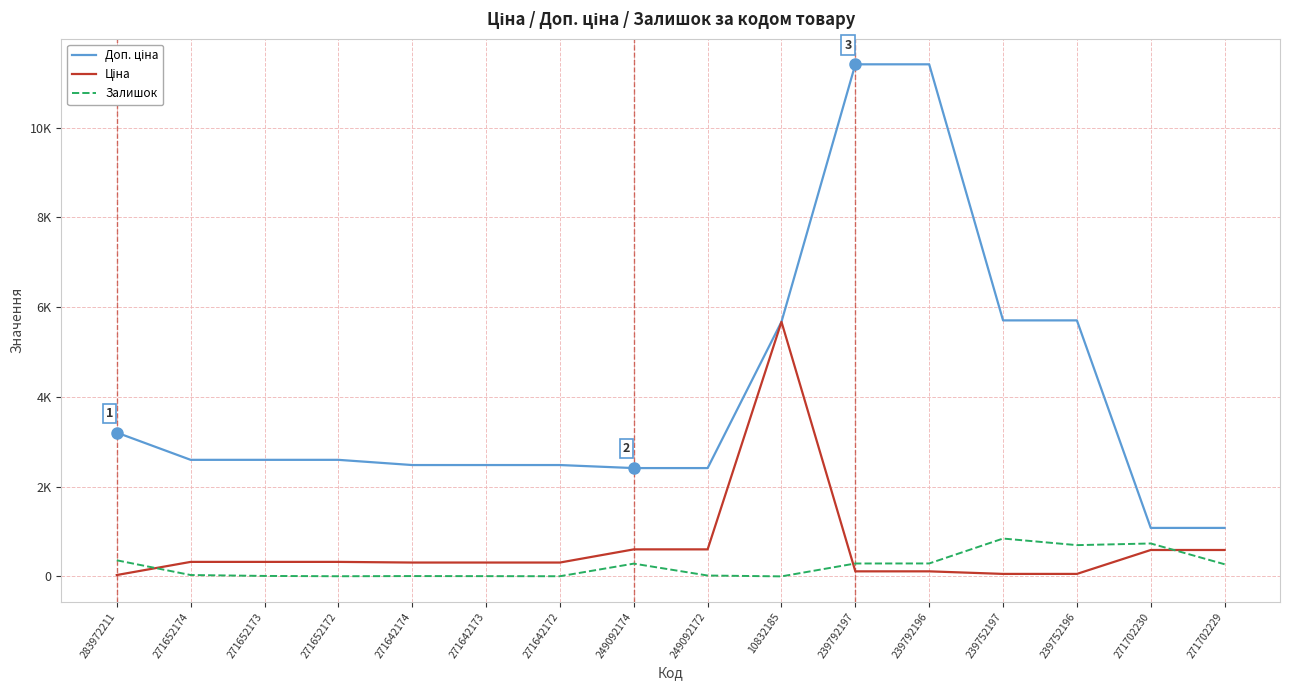

Does the chart display data point markers on the line(s)?

No